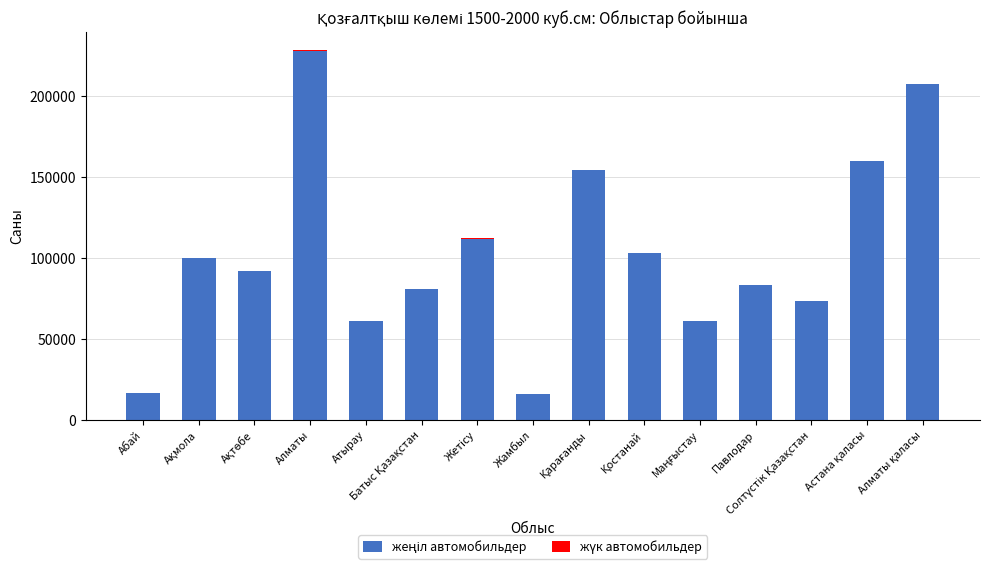

At which category is the sum across all series the highest?

Алматы